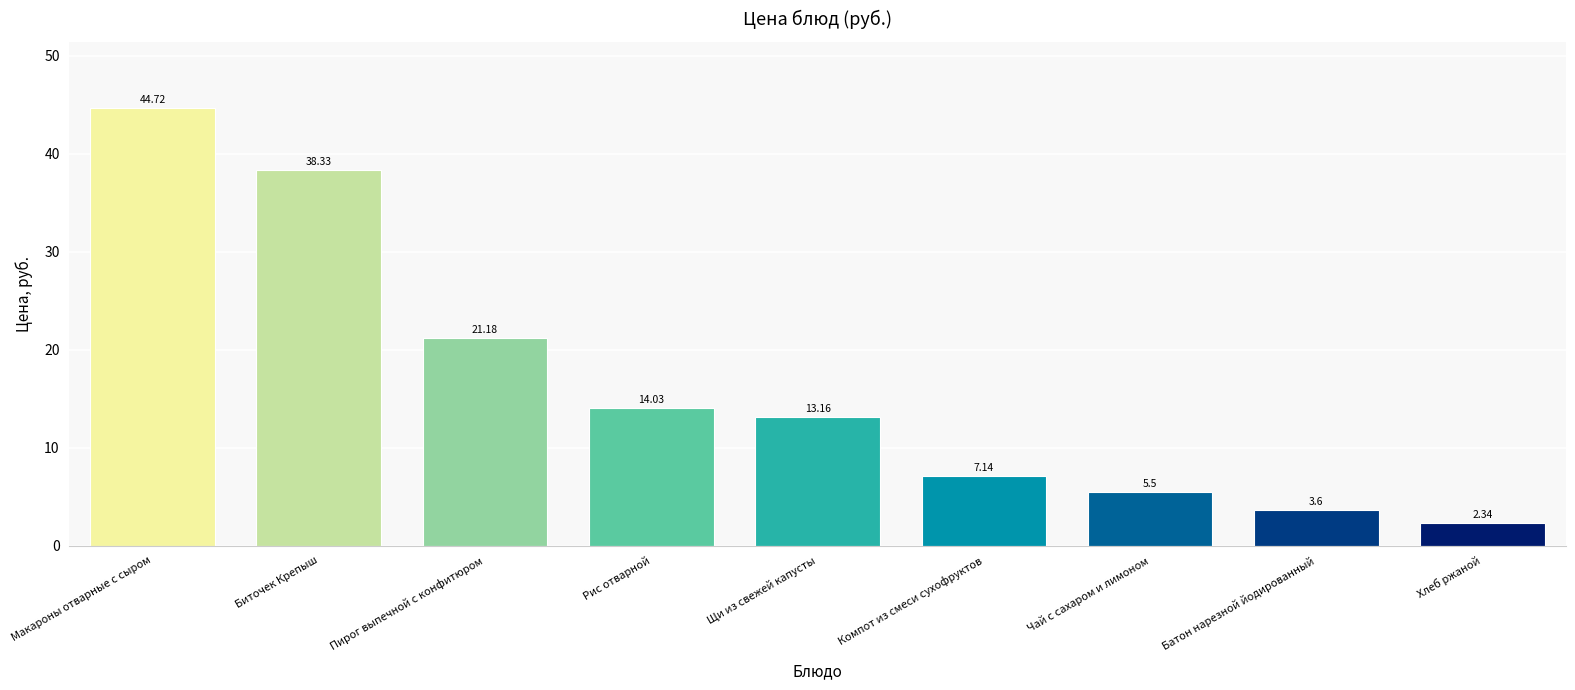

At which category does the chart reach its peak across all series?

Макароны отварные с сыром